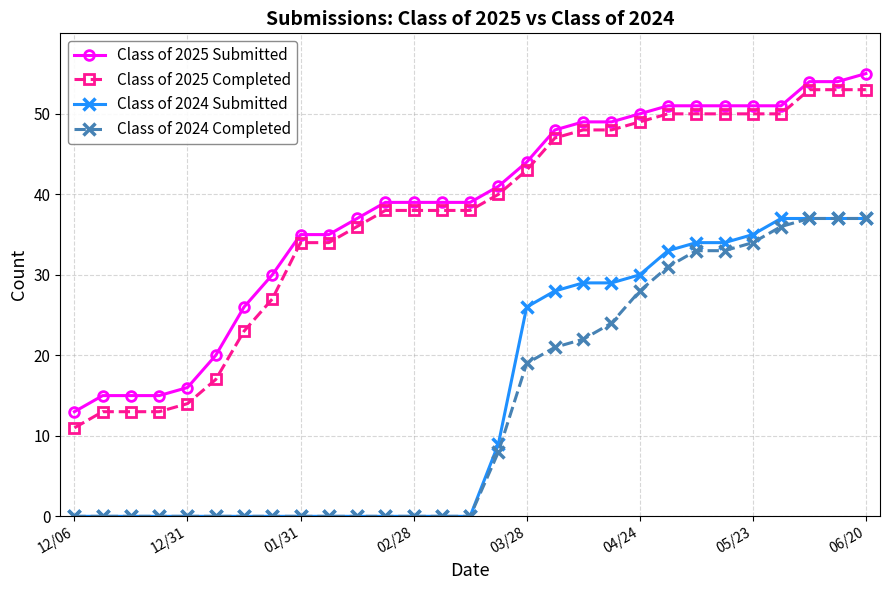

True or false: Class of 2024 Completed and Class of 2025 Completed intersect in this chart.

False